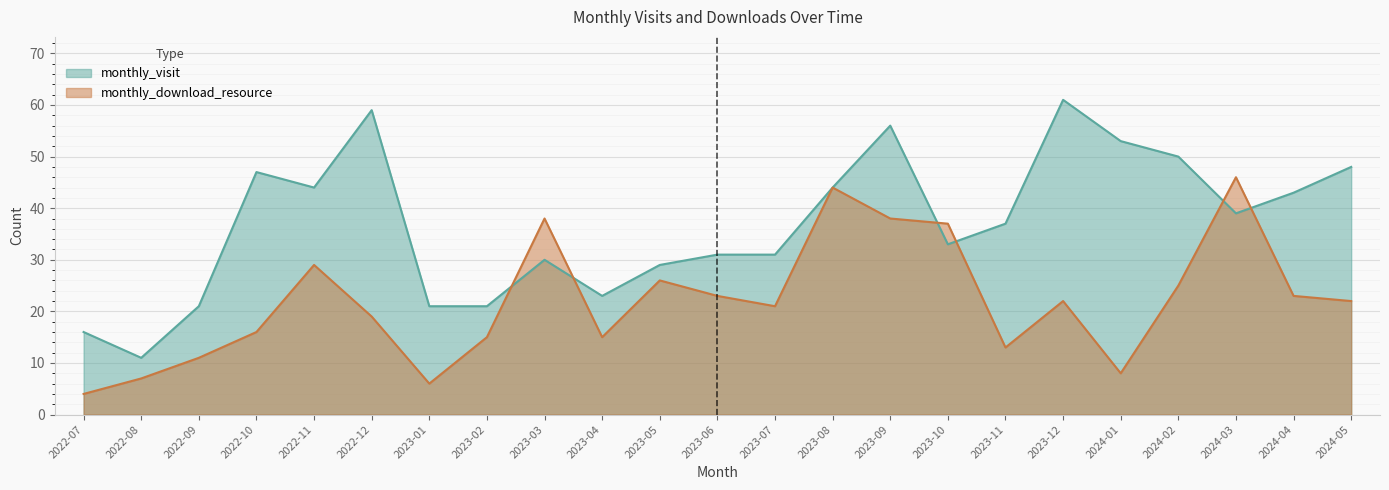

At how many categories does at least one series exceed 17?

21